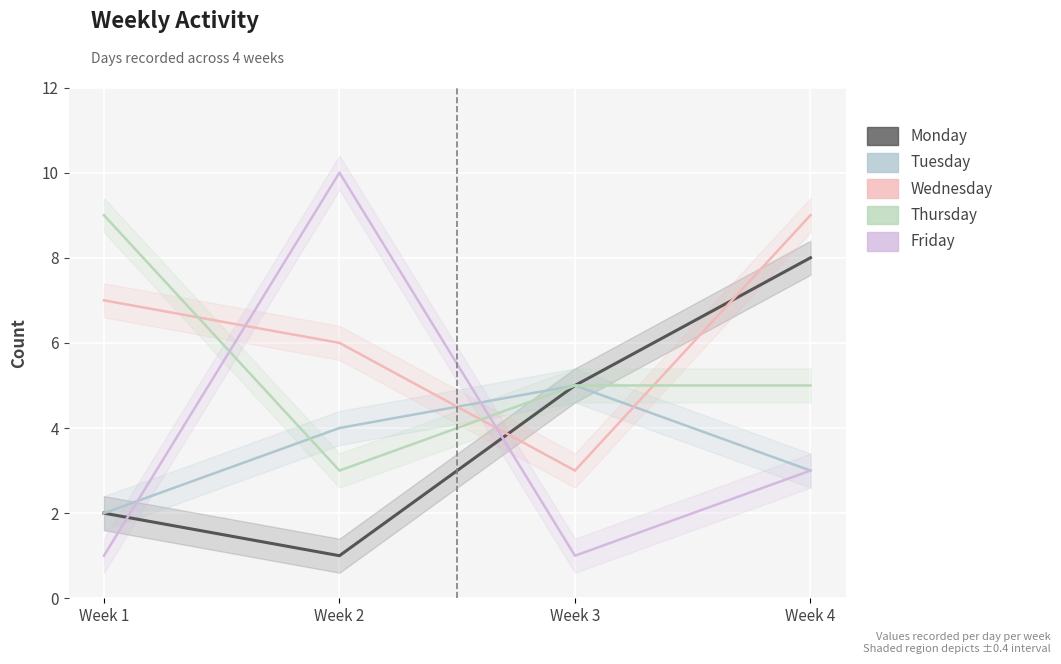

Is it true that Monday equals 2 at Week 2?

False